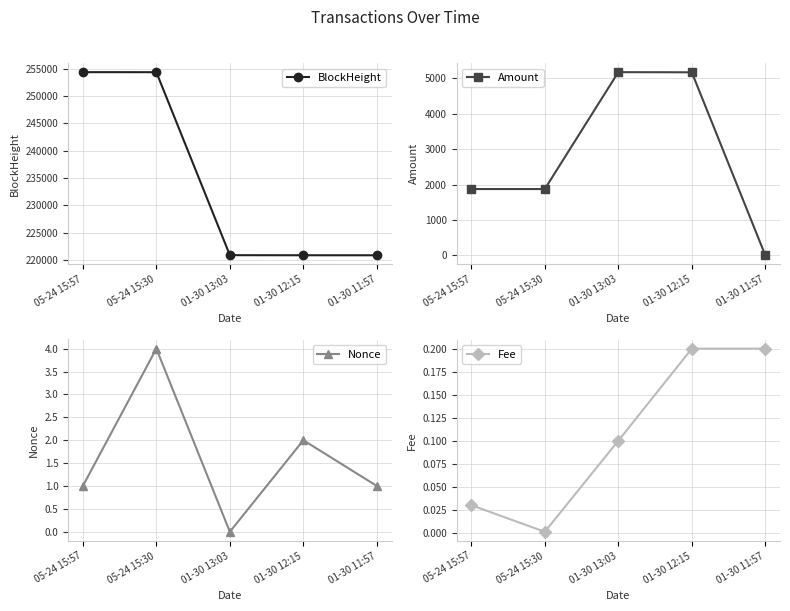

Which series changed the most between 01-30 12:15 and 01-30 11:57?

Amount